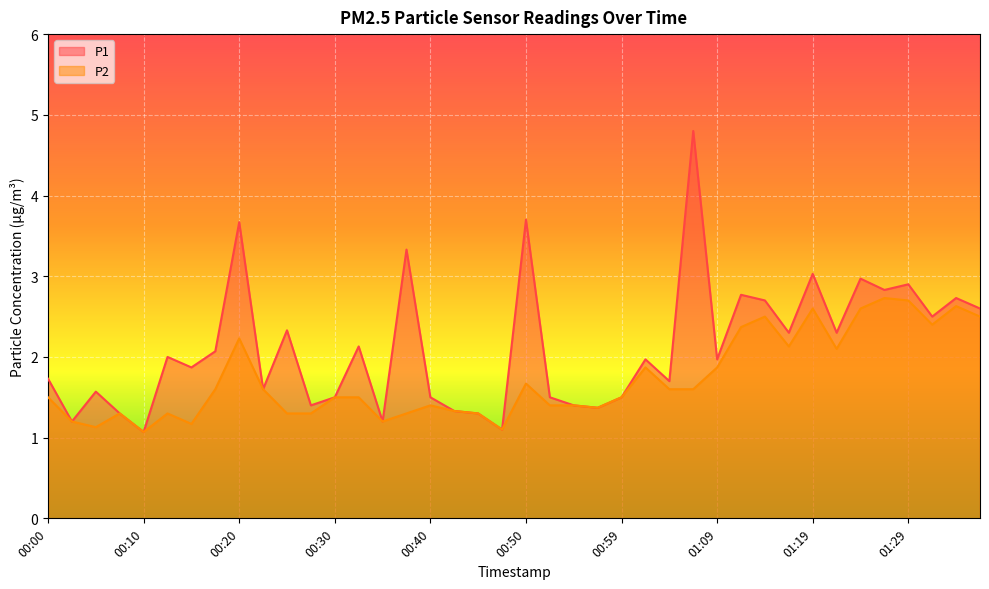

List the series in order of their overall mean, lowest first.

P2, P1